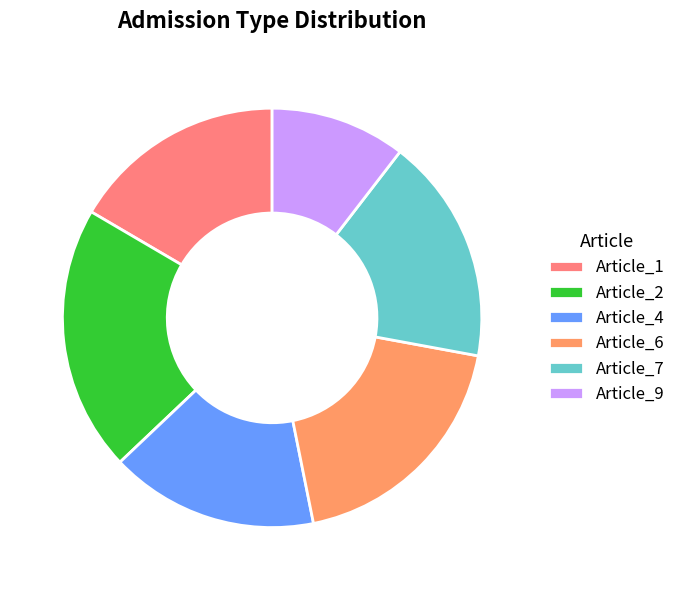

Which category has the biggest portion of the pie?

Article_2